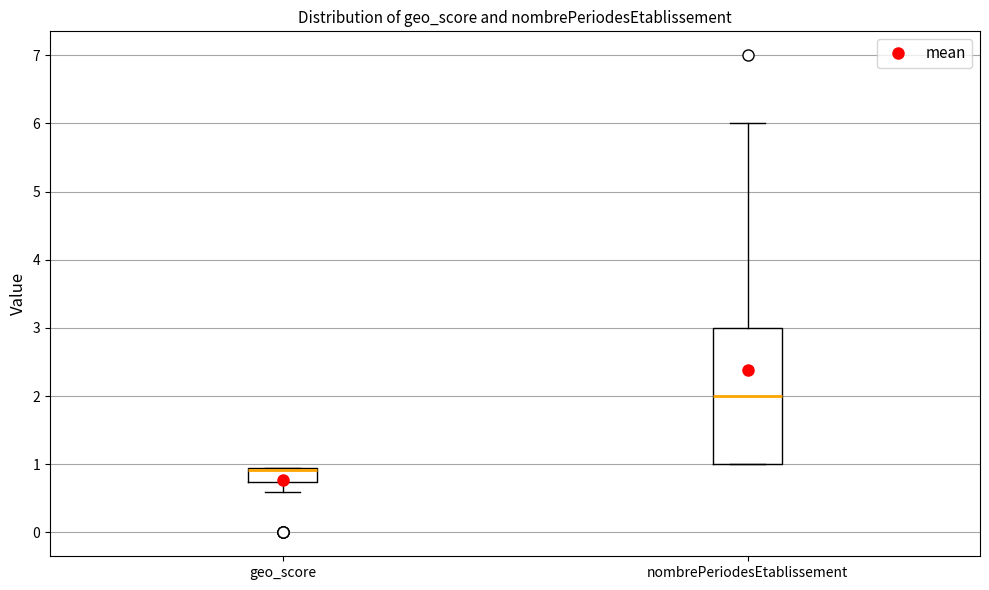

Reading left to right, read every box against the y-axis: the position of its median line, the range the box covers, and the ends of its whiskers. The values are not printed on the chart, so give them approximately, as read against the axis.

geo_score: median 0.9 (drawn on the box's upper edge), box 0.7 to 0.9, whiskers 0.6 to 0.9
nombrePeriodesEtablissement: median 2.0, box 1.0 to 3.0, whiskers 1.0 to 6.0